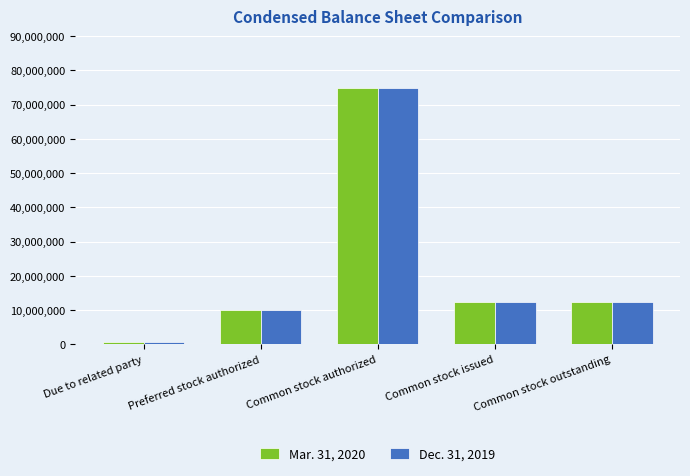

Which category has the lowest value in the Mar. 31, 2020 series?

Due to related party